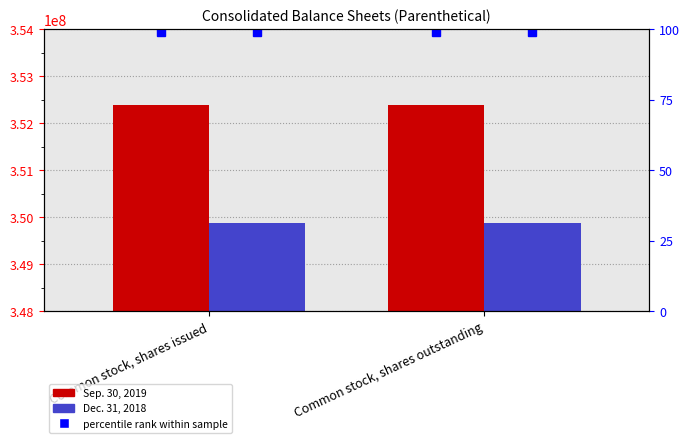

Rank the categories by percentile rank value from lowest to highest.

Common stock, shares issued, Common stock, shares outstanding